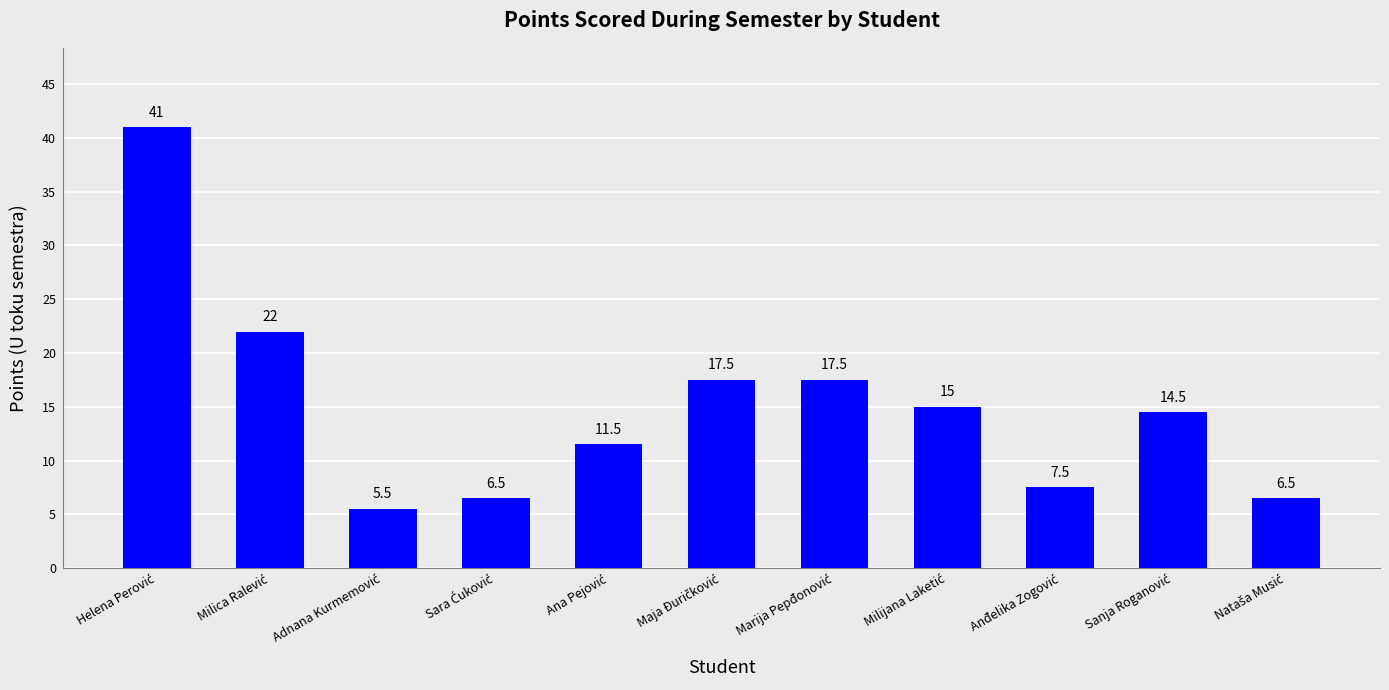

Does the chart contain stacked bars?

No